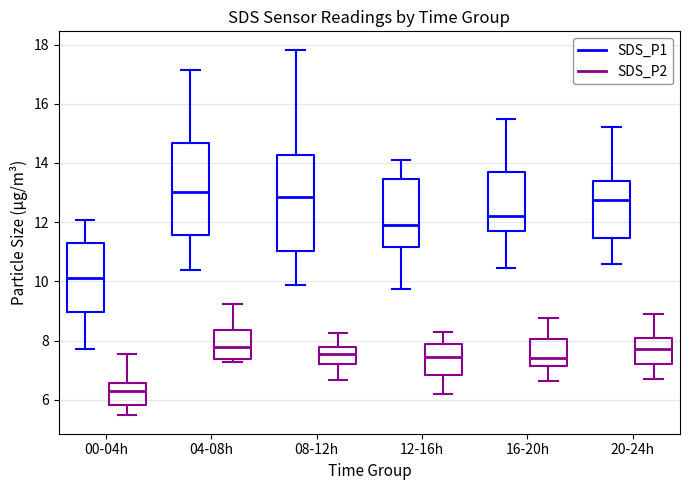

Reading left to right, read every box against the y-axis: the position of its median line, the range the box covers, and the ends of its whiskers. The values are not printed on the chart, so give them approximately, as read against the axis.

00-04h (SDS_P1): median 10.2, box 9.0 to 11.4, whiskers 7.8 to 12.0
00-04h (SDS_P2): median 6.4, box 5.8 to 6.6, whiskers 5.4 to 7.6
04-08h (SDS_P1): median 13.0, box 11.6 to 14.6, whiskers 10.4 to 17.2
04-08h (SDS_P2): median 7.8, box 7.4 to 8.4, whiskers 7.2 to 9.2
08-12h (SDS_P1): median 12.8, box 11.0 to 14.2, whiskers 9.8 to 17.8
08-12h (SDS_P2): median 7.6, box 7.2 to 7.8, whiskers 6.6 to 8.2
12-16h (SDS_P1): median 12.0, box 11.2 to 13.4, whiskers 9.8 to 14.2
12-16h (SDS_P2): median 7.4, box 6.8 to 8.0, whiskers 6.2 to 8.4
16-20h (SDS_P1): median 12.2, box 11.8 to 13.8, whiskers 10.4 to 15.6
16-20h (SDS_P2): median 7.4, box 7.2 to 8.0, whiskers 6.6 to 8.8
20-24h (SDS_P1): median 12.8, box 11.4 to 13.4, whiskers 10.6 to 15.2
20-24h (SDS_P2): median 7.8, box 7.2 to 8.2, whiskers 6.8 to 9.0